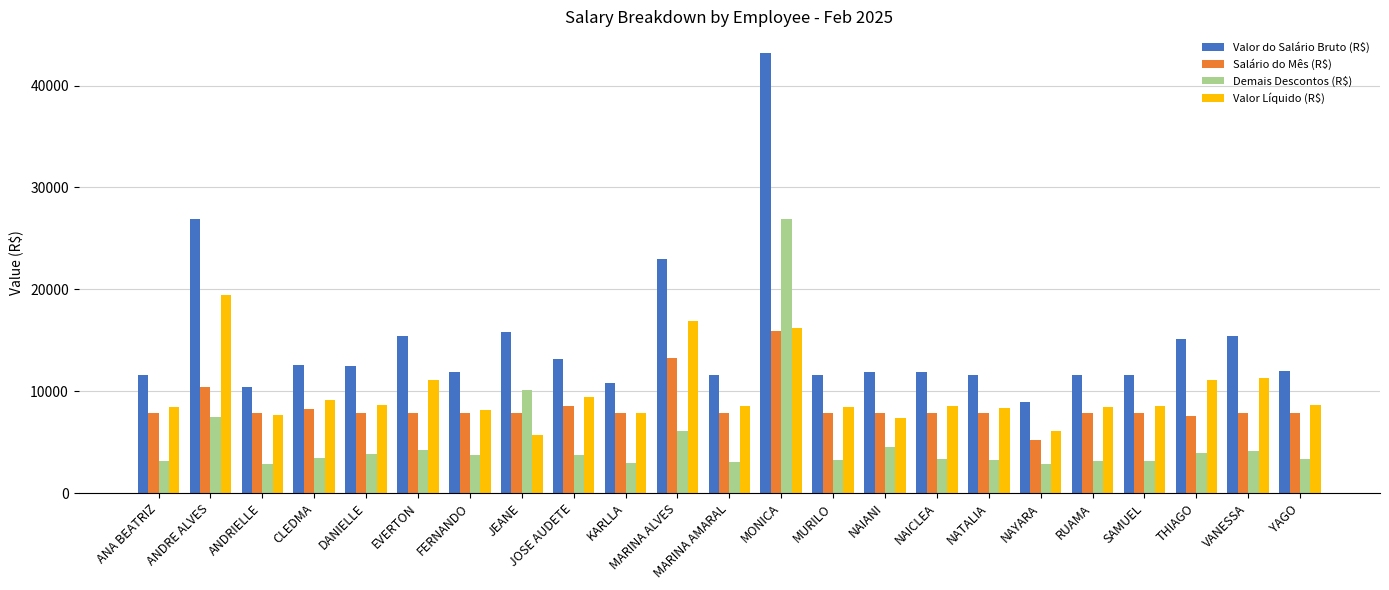

What is the value of the Demais Descontos (R$) bar at the 15th from the left?

4474.0